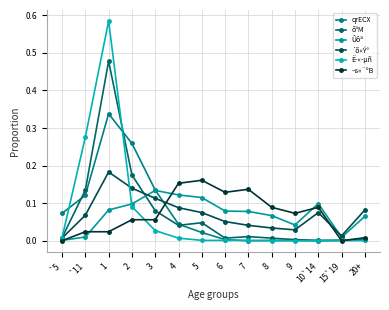

Is the value of ´õ«Ý° at 7 greater than the value of qrECX at `11?

No